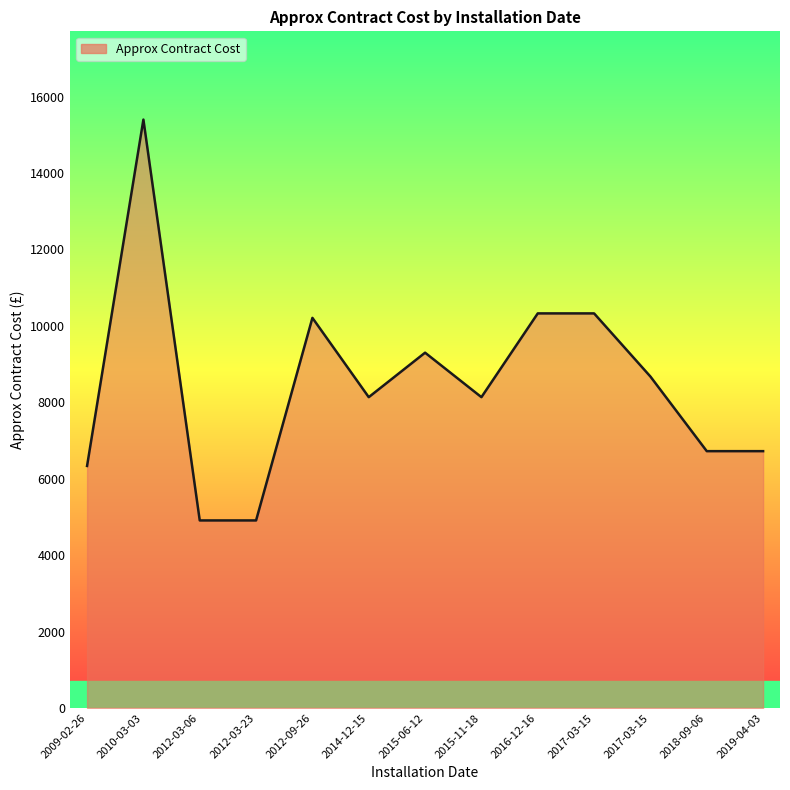

How many lines are shown in the chart?

1